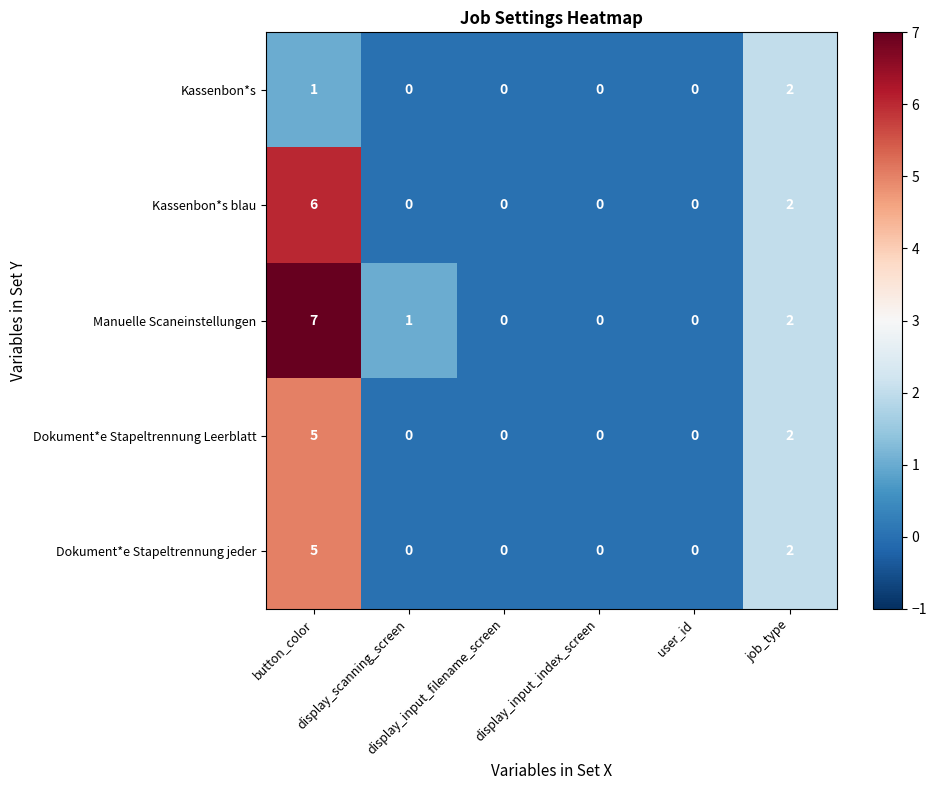

What is the sum of all Dokument*e Stapeltrennung Leerblatt values?

7